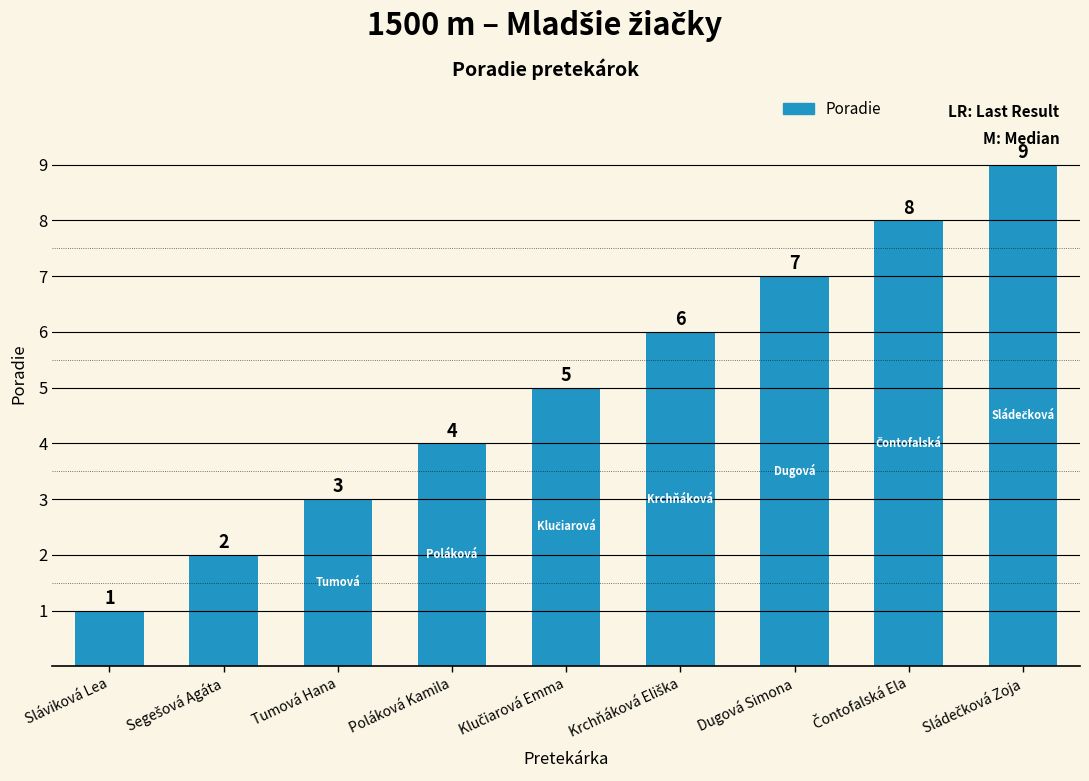

What is the greatest value displayed?

9